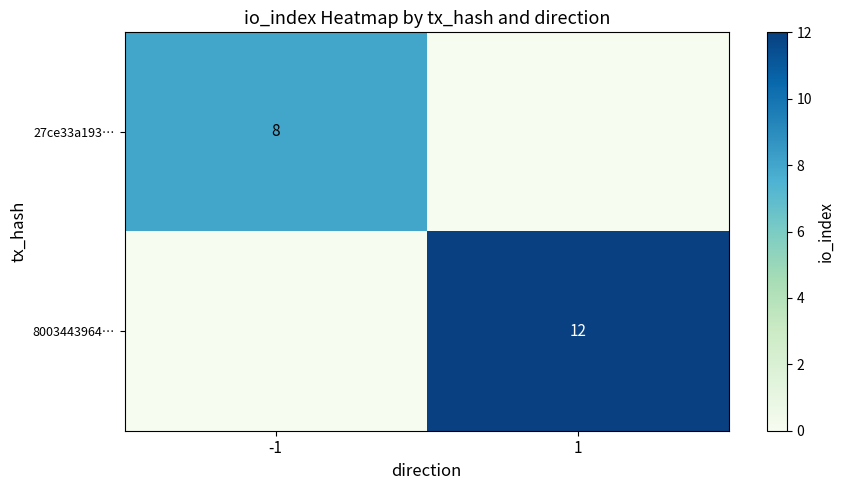

True or false: 8003443964… has a value of 8 at 1.

False